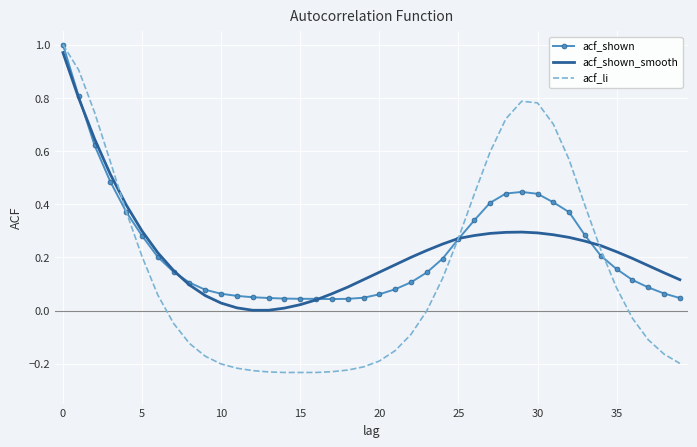

Which series ends up on top after the final intersection of acf_shown and acf_shown_smooth?

acf_shown_smooth